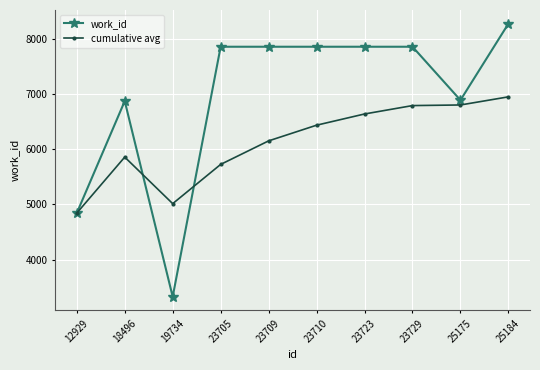

What is the value of the cumulative avg point at the 4th from the left?

5725.5